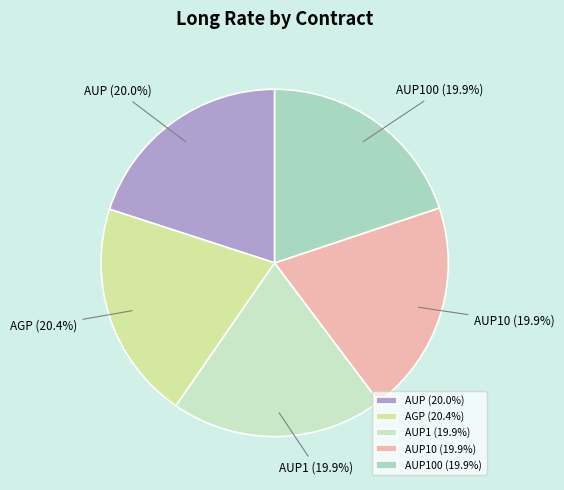

Which has a higher value, AUP10 or AGP?

AGP